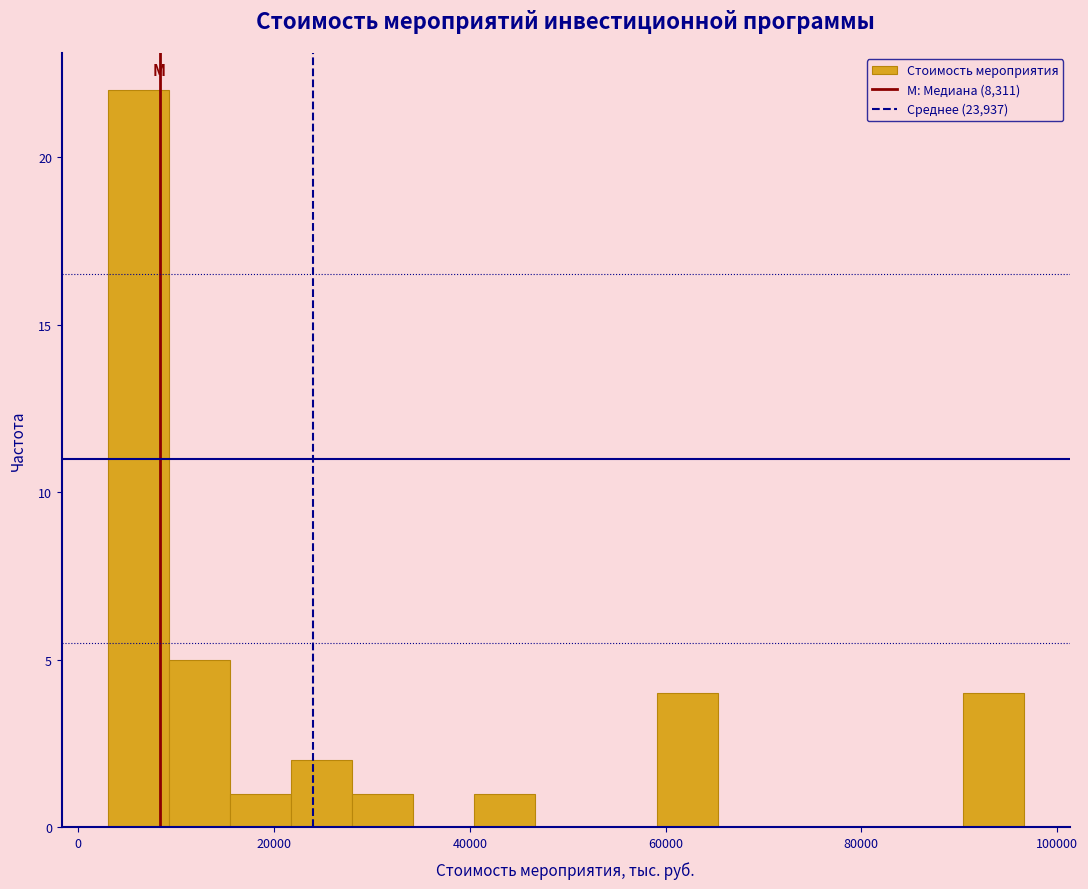

Read against the x-axis, roughly where is the centre of the tallest bar?

6000